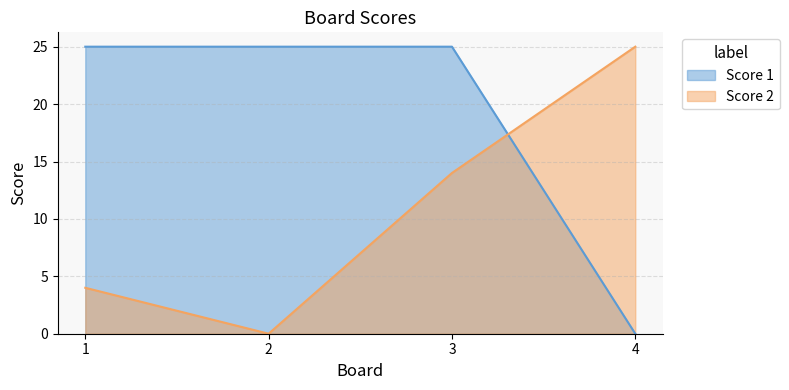

The value of Score 1 at 4 is 0. True or false?

True